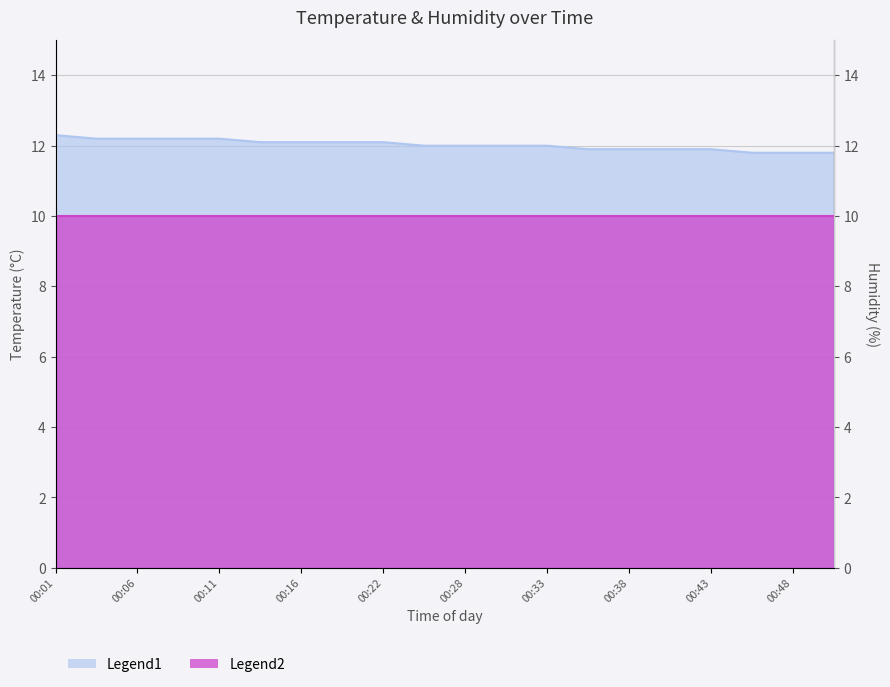

Rank the categories by value from lowest to highest.

00:45, 00:48, 00:50, 00:35, 00:38, 00:40, 00:43, 00:25, 00:28, 00:30, 00:33, 00:14, 00:16, 00:19, 00:22, 00:04, 00:06, 00:09, 00:11, 00:01